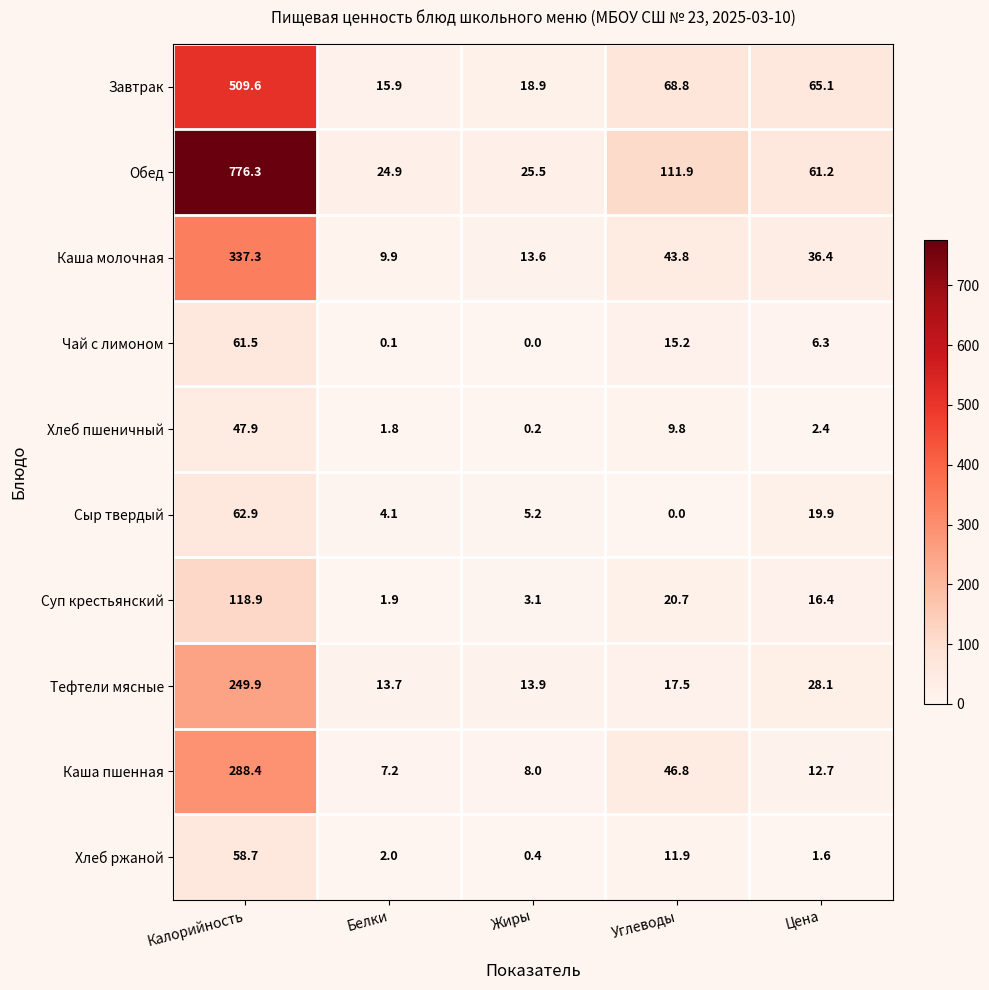

The Суп крестьянский series shows 25.1 at Цена. True or false?

False